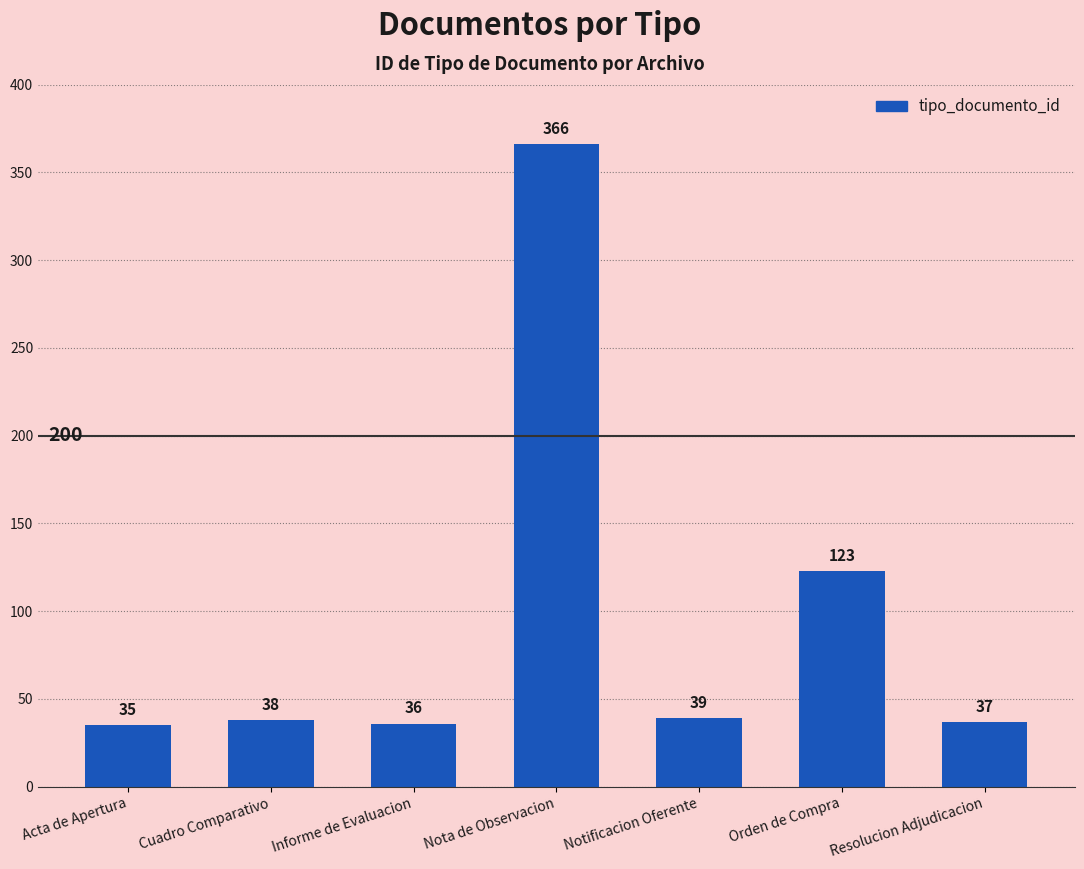

What is the change in value from Acta de Apertura to Orden de Compra?

+88